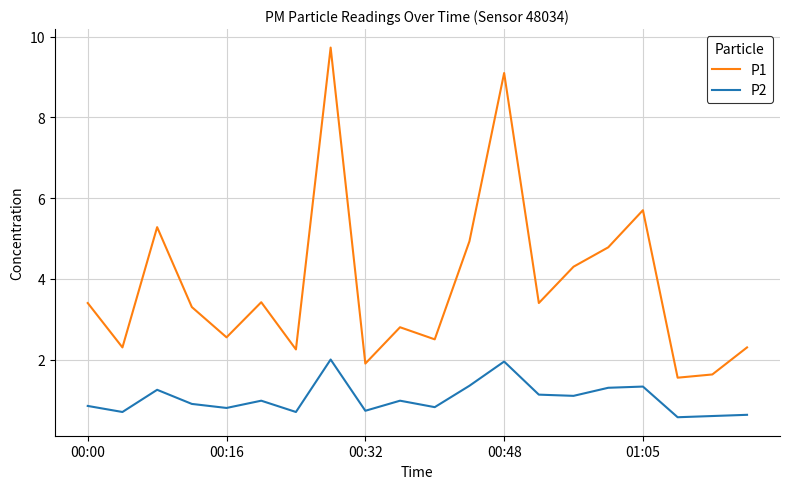

What is the minimum value for P1?

1.6